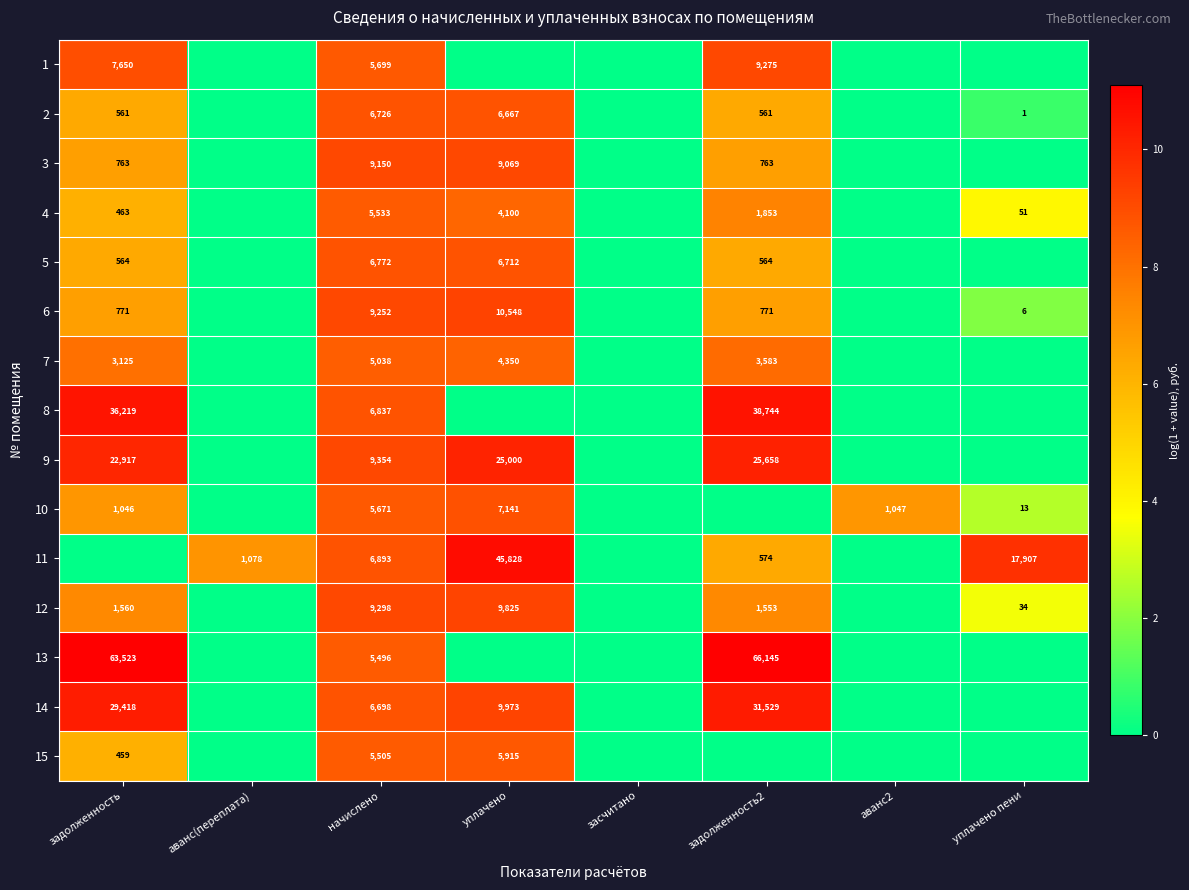

What is the sum of the 6 values at начислено and уплачено пени?

9258